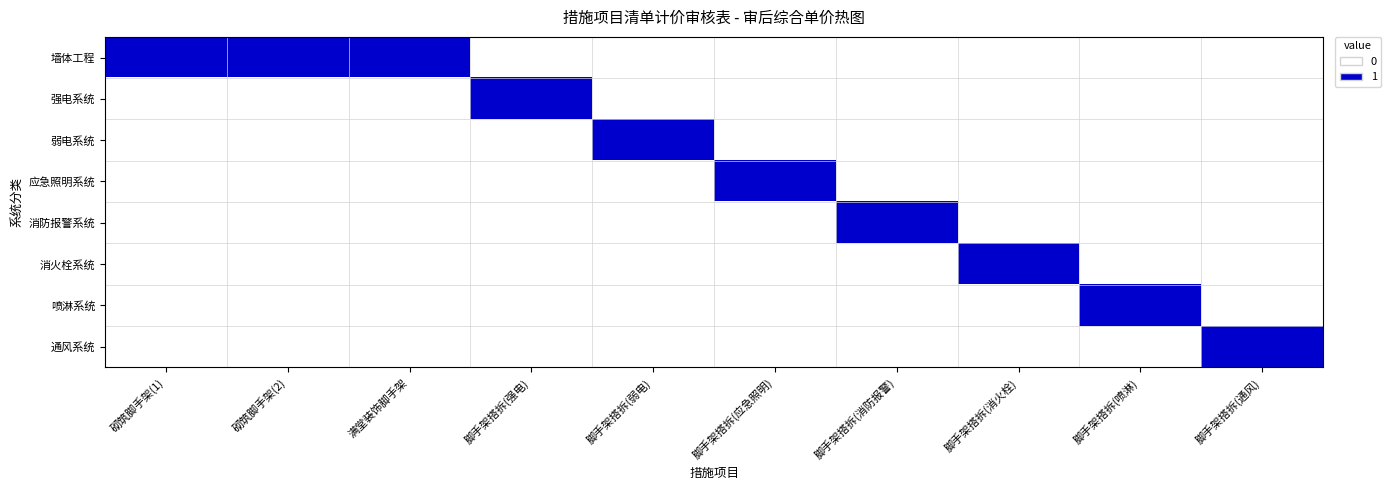

Reading left to right, list all the values displayed in this chart.

墙体工程: 砌筑脚手架(1)=1	砌筑脚手架(2)=1	满堂装饰脚手架=1	脚手架搭拆(强电)=0	脚手架搭拆(弱电)=0	脚手架搭拆(应急照明)=0	脚手架搭拆(消防报警)=0	脚手架搭拆(消火栓)=0	脚手架搭拆(喷淋)=0	脚手架搭拆(通风)=0
强电系统: 砌筑脚手架(1)=0	砌筑脚手架(2)=0	满堂装饰脚手架=0	脚手架搭拆(强电)=1	脚手架搭拆(弱电)=0	脚手架搭拆(应急照明)=0	脚手架搭拆(消防报警)=0	脚手架搭拆(消火栓)=0	脚手架搭拆(喷淋)=0	脚手架搭拆(通风)=0
弱电系统: 砌筑脚手架(1)=0	砌筑脚手架(2)=0	满堂装饰脚手架=0	脚手架搭拆(强电)=0	脚手架搭拆(弱电)=1	脚手架搭拆(应急照明)=0	脚手架搭拆(消防报警)=0	脚手架搭拆(消火栓)=0	脚手架搭拆(喷淋)=0	脚手架搭拆(通风)=0
应急照明系统: 砌筑脚手架(1)=0	砌筑脚手架(2)=0	满堂装饰脚手架=0	脚手架搭拆(强电)=0	脚手架搭拆(弱电)=0	脚手架搭拆(应急照明)=1	脚手架搭拆(消防报警)=0	脚手架搭拆(消火栓)=0	脚手架搭拆(喷淋)=0	脚手架搭拆(通风)=0
消防报警系统: 砌筑脚手架(1)=0	砌筑脚手架(2)=0	满堂装饰脚手架=0	脚手架搭拆(强电)=0	脚手架搭拆(弱电)=0	脚手架搭拆(应急照明)=0	脚手架搭拆(消防报警)=1	脚手架搭拆(消火栓)=0	脚手架搭拆(喷淋)=0	脚手架搭拆(通风)=0
消火栓系统: 砌筑脚手架(1)=0	砌筑脚手架(2)=0	满堂装饰脚手架=0	脚手架搭拆(强电)=0	脚手架搭拆(弱电)=0	脚手架搭拆(应急照明)=0	脚手架搭拆(消防报警)=0	脚手架搭拆(消火栓)=1	脚手架搭拆(喷淋)=0	脚手架搭拆(通风)=0
喷淋系统: 砌筑脚手架(1)=0	砌筑脚手架(2)=0	满堂装饰脚手架=0	脚手架搭拆(强电)=0	脚手架搭拆(弱电)=0	脚手架搭拆(应急照明)=0	脚手架搭拆(消防报警)=0	脚手架搭拆(消火栓)=0	脚手架搭拆(喷淋)=1	脚手架搭拆(通风)=0
通风系统: 砌筑脚手架(1)=0	砌筑脚手架(2)=0	满堂装饰脚手架=0	脚手架搭拆(强电)=0	脚手架搭拆(弱电)=0	脚手架搭拆(应急照明)=0	脚手架搭拆(消防报警)=0	脚手架搭拆(消火栓)=0	脚手架搭拆(喷淋)=0	脚手架搭拆(通风)=1